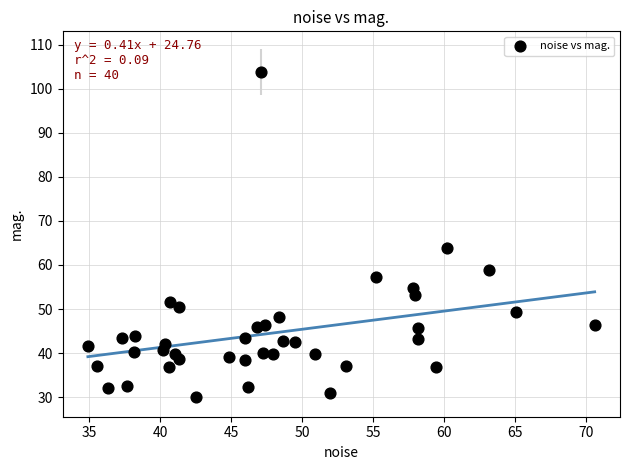

What Y value in the scatter plot is closest to 67?

63.9